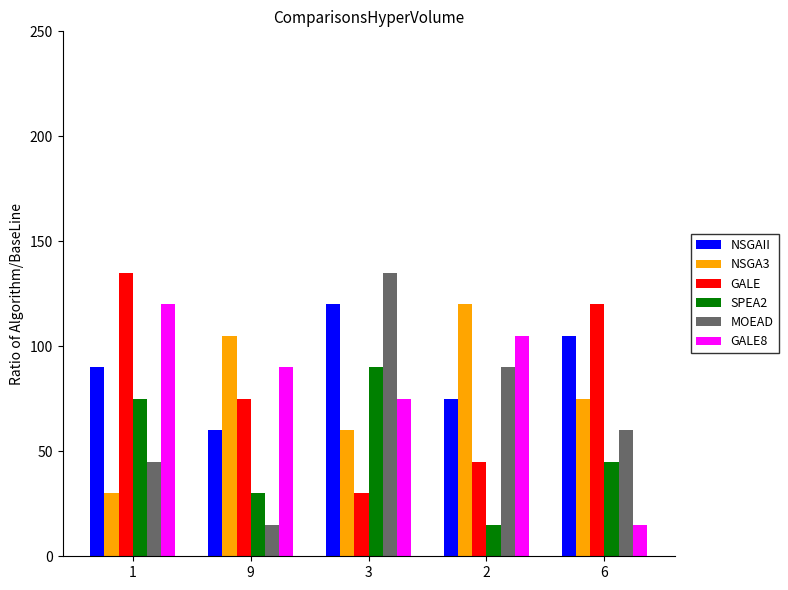

Reading left to right, transcribe all the data shown in this chart.

NSGAII: 1=90	9=60	3=120	2=75	6=105
NSGA3: 1=30	9=105	3=60	2=120	6=75
GALE: 1=135	9=75	3=30	2=45	6=120
SPEA2: 1=75	9=30	3=90	2=15	6=45
MOEAD: 1=45	9=15	3=135	2=90	6=60
GALE8: 1=120	9=90	3=75	2=105	6=15